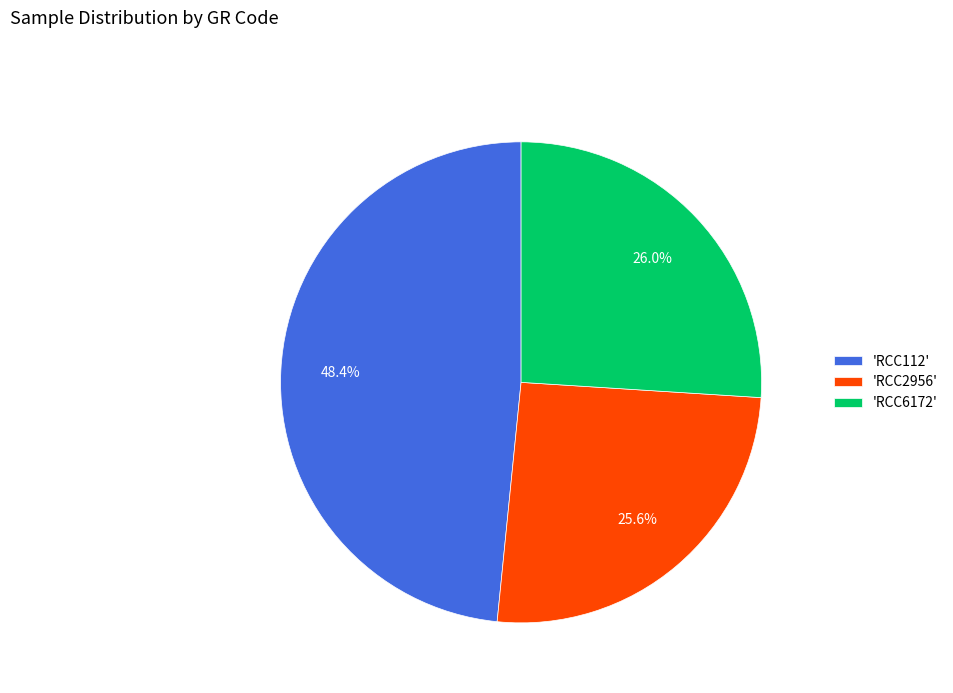

Which has a higher value, 'RCC6172' or 'RCC112'?

'RCC112'